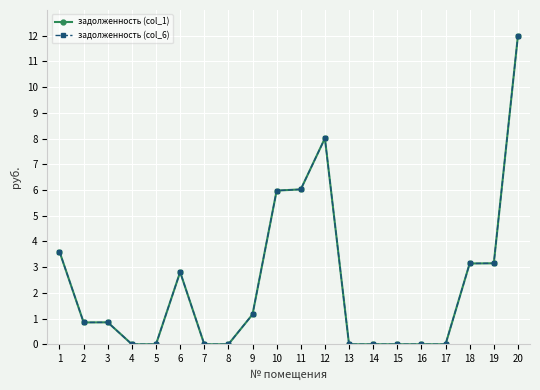

What are all the series names shown in the legend?

задолженность (col_1), задолженность (col_6)